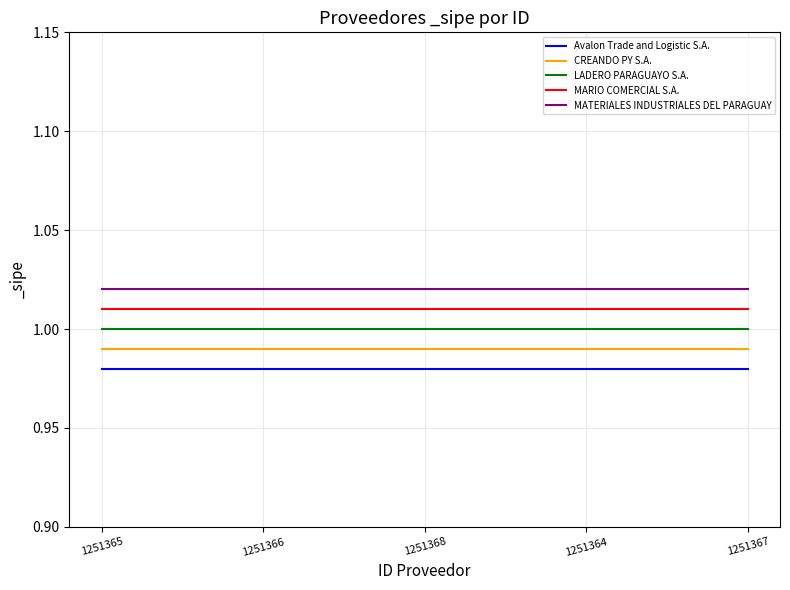

Is the value of LADERO PARAGUAYO S.A. at 1251364 greater than the value of CREANDO PY S.A. at 1251365?

Yes